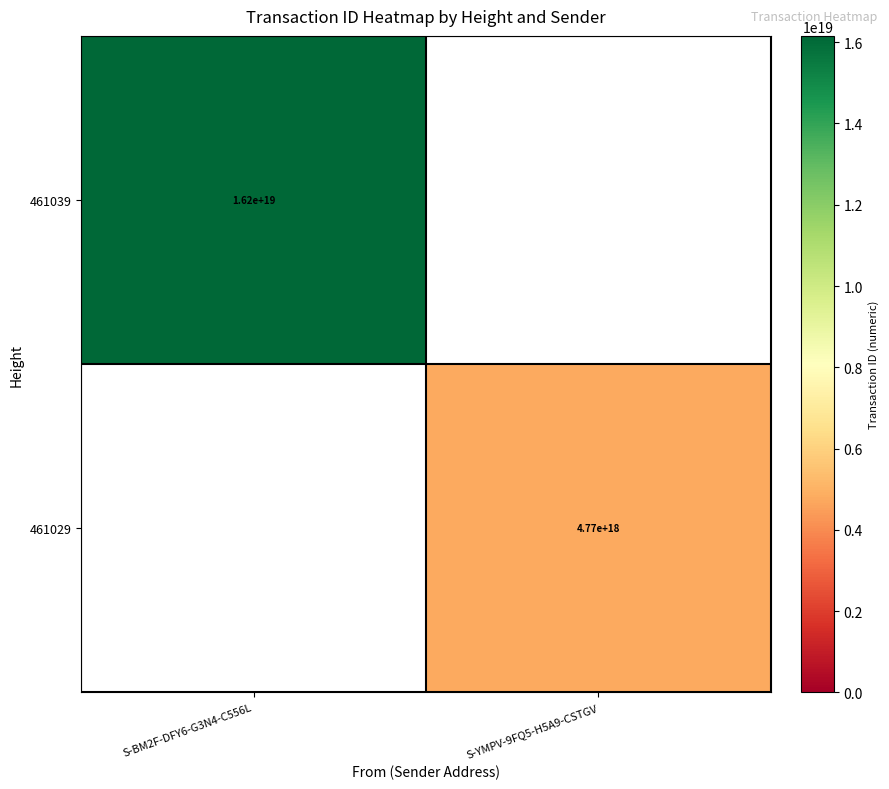

Is it true that 461029 equals 4770000000000000000 at S-YMPV-9FQ5-H5A9-CSTGV?

True